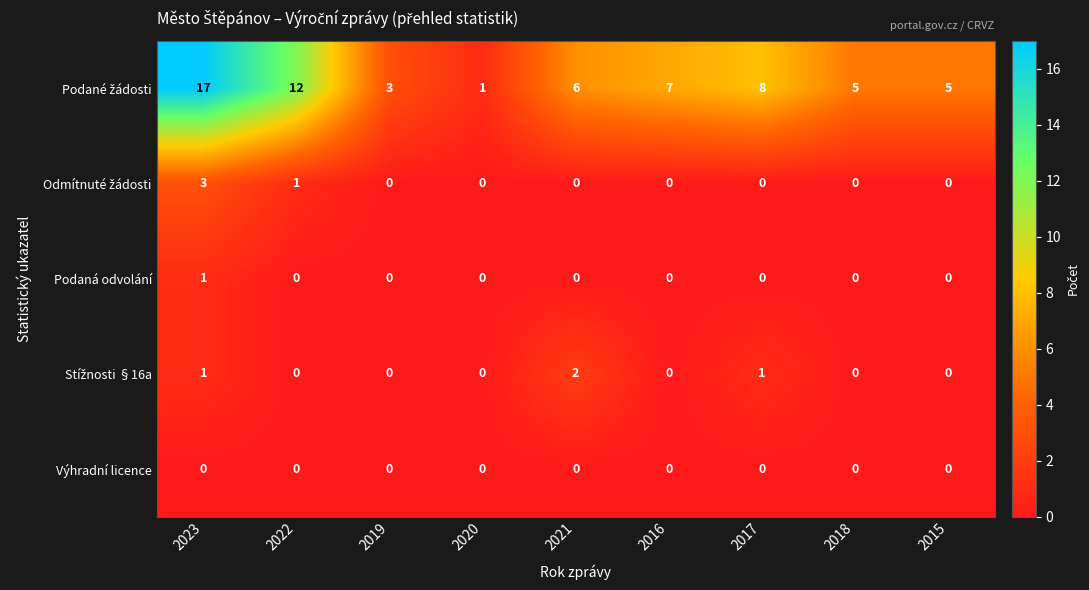

At which category is the sum across all series the highest?

2023